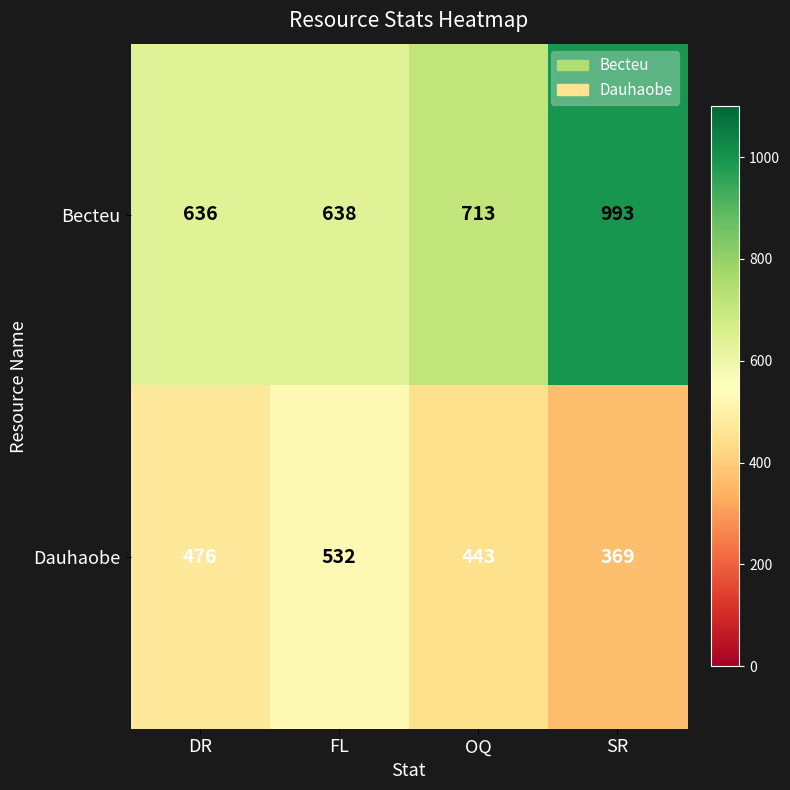

What is the sum of the Dauhaobe values at FL and SR?

901